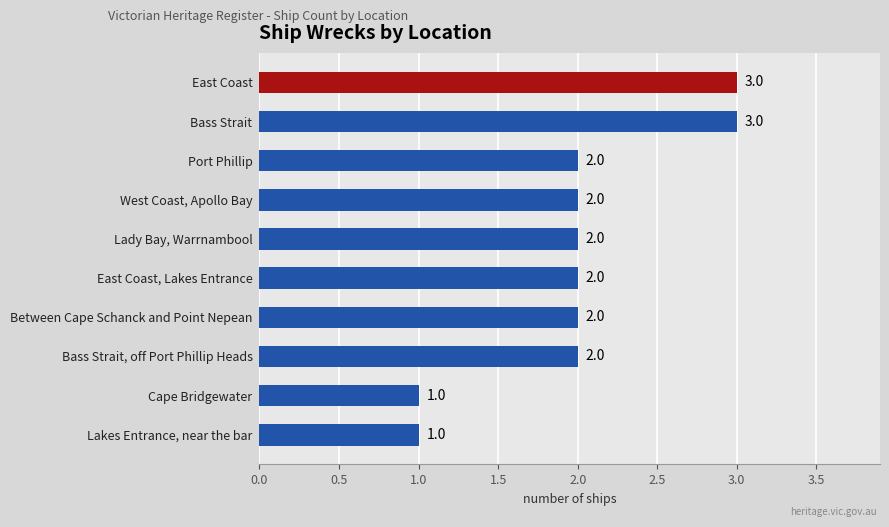

Approximately how many times larger is the value at Port Phillip compared to Between Cape Schanck and Point Nepean?

1.0